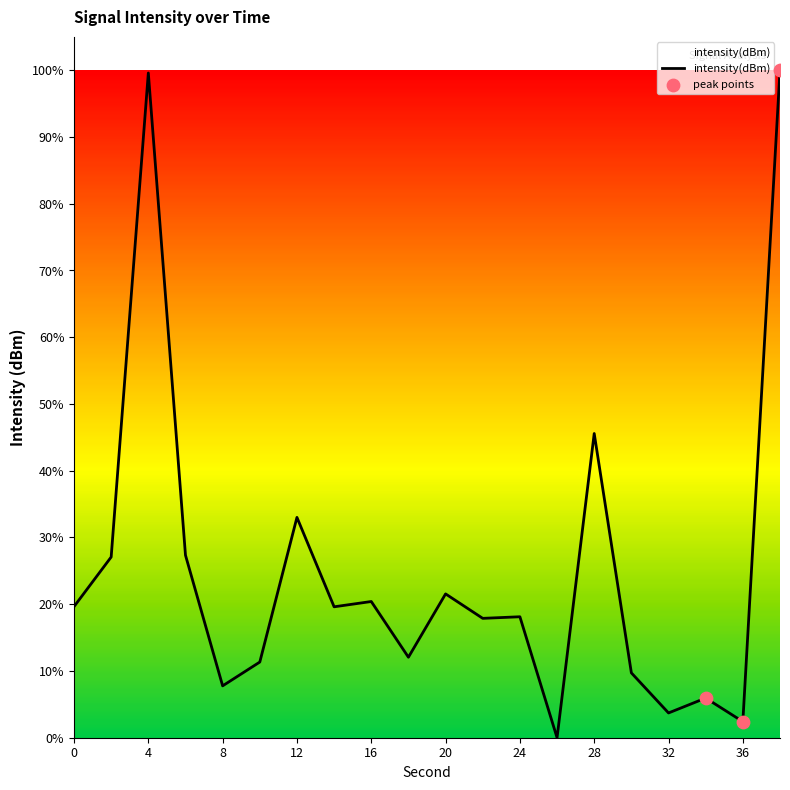

What is the greatest value displayed?

100.0